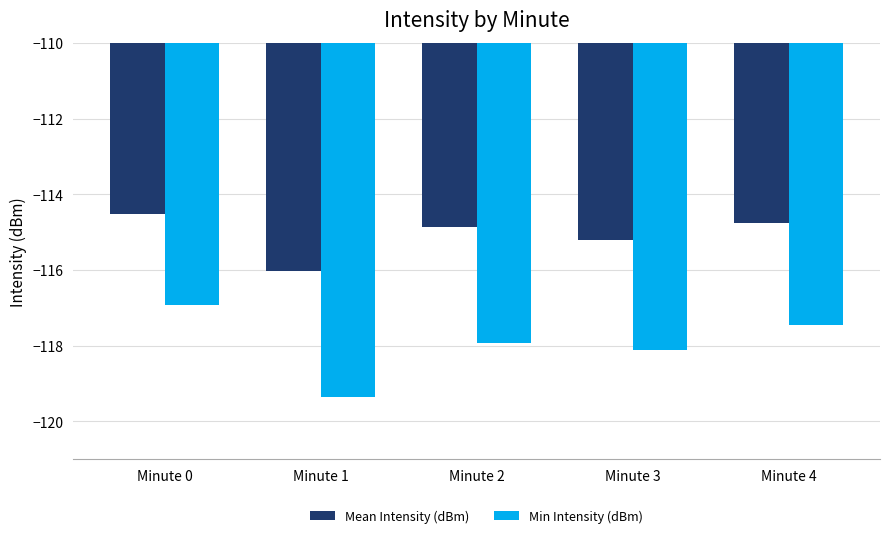

List the series in order of their peak value, highest first.

Mean Intensity (dBm), Min Intensity (dBm)